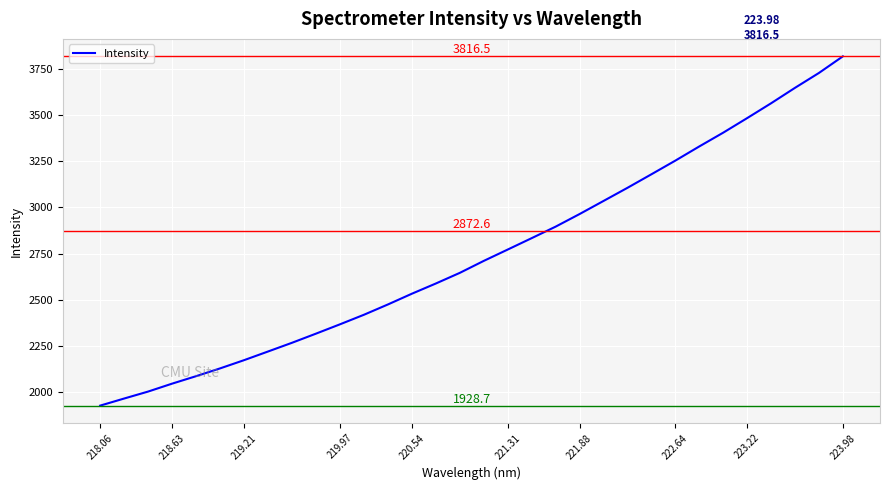

Does the chart display data point markers on the line(s)?

No